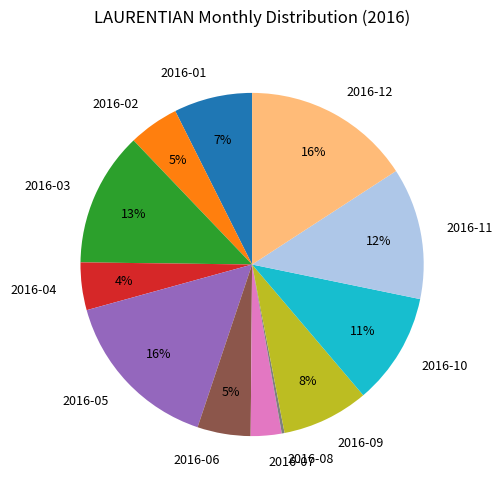

Do 2016-09 and 2016-06 together represent more than half of the pie?

No